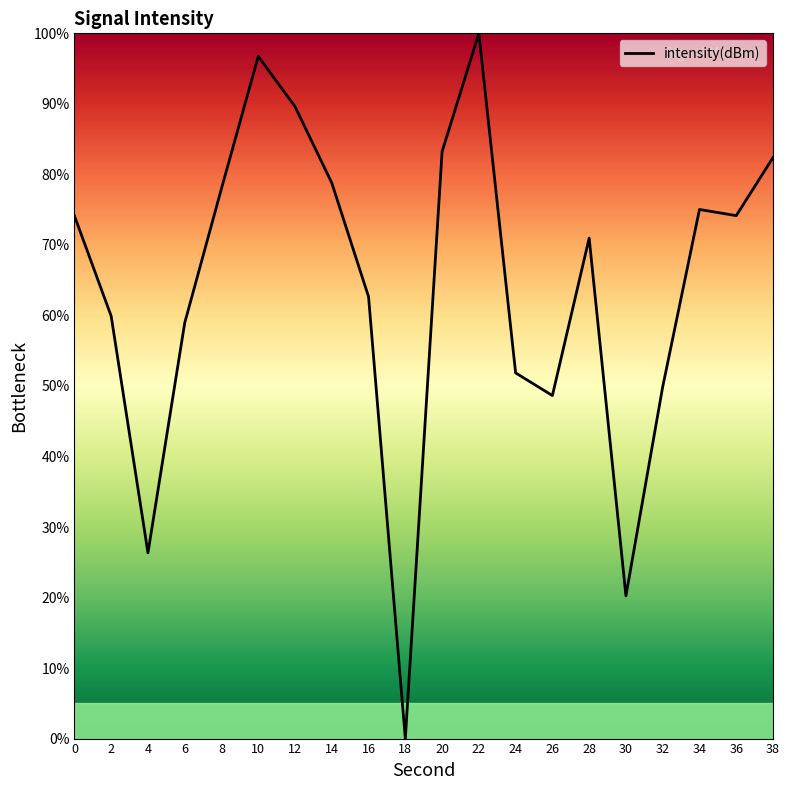

Read the value at 24.

51.9